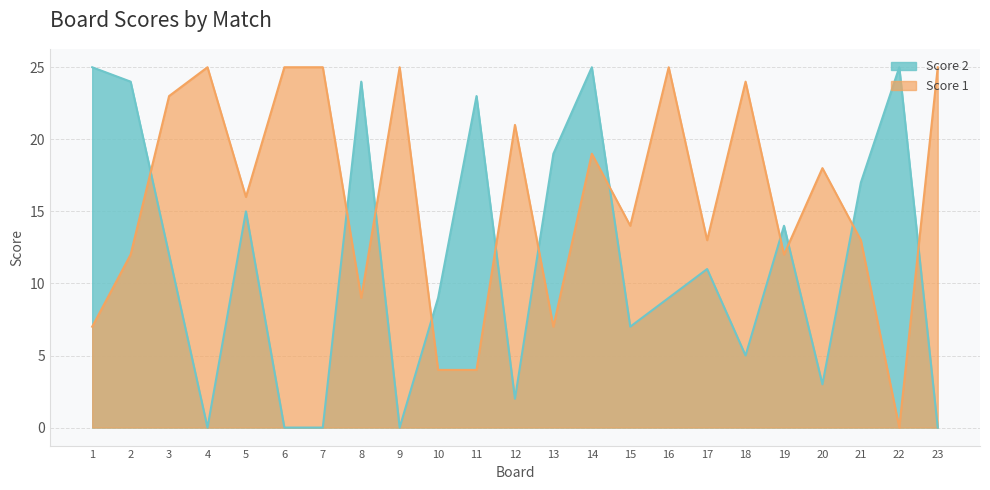

After their last crossing, which series has the higher values: Score 2 or Score 1?

Score 1